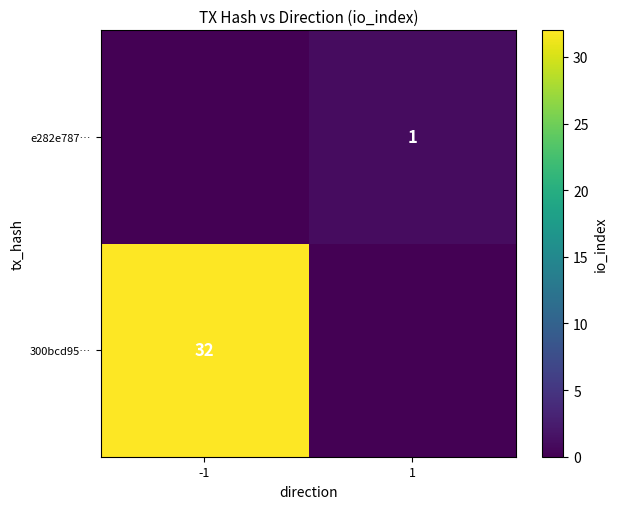

True or false: 300bcd95… has a value of 13 at -1.

False